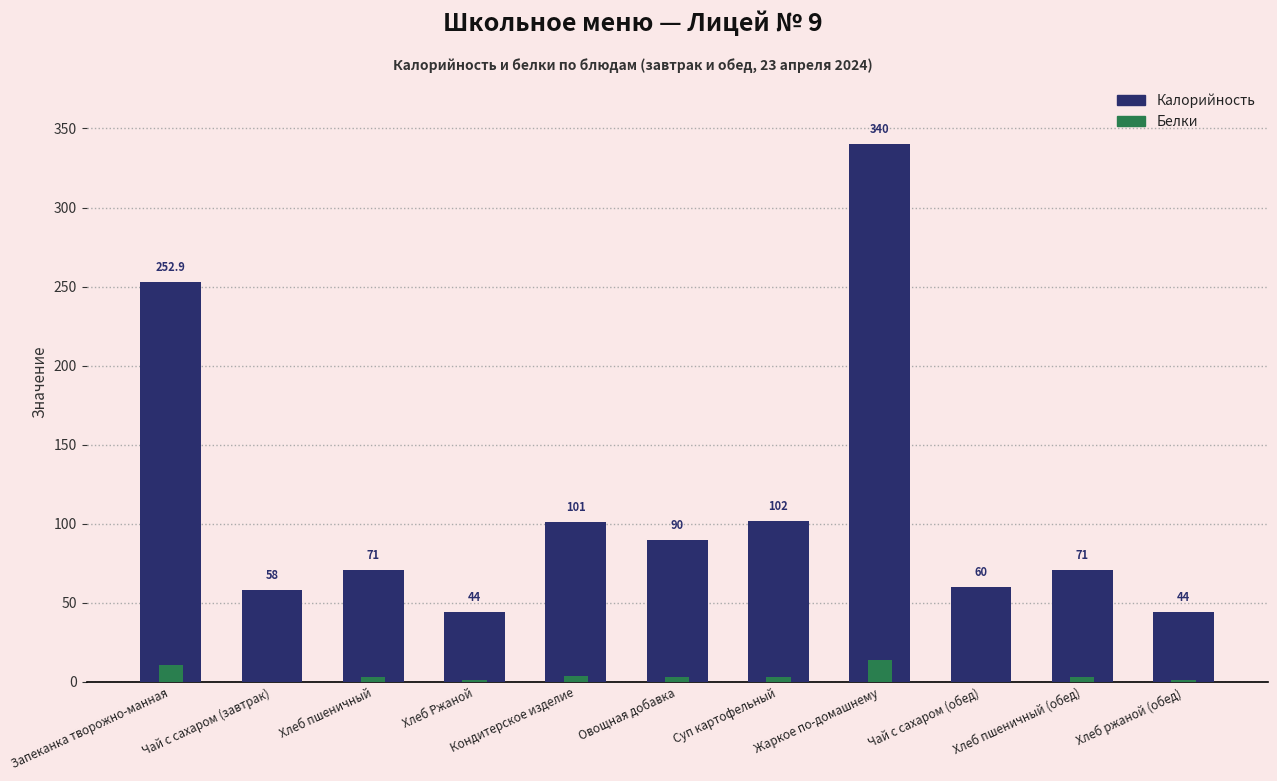

What is the label of the 7th bar from the left?

Суп картофельный